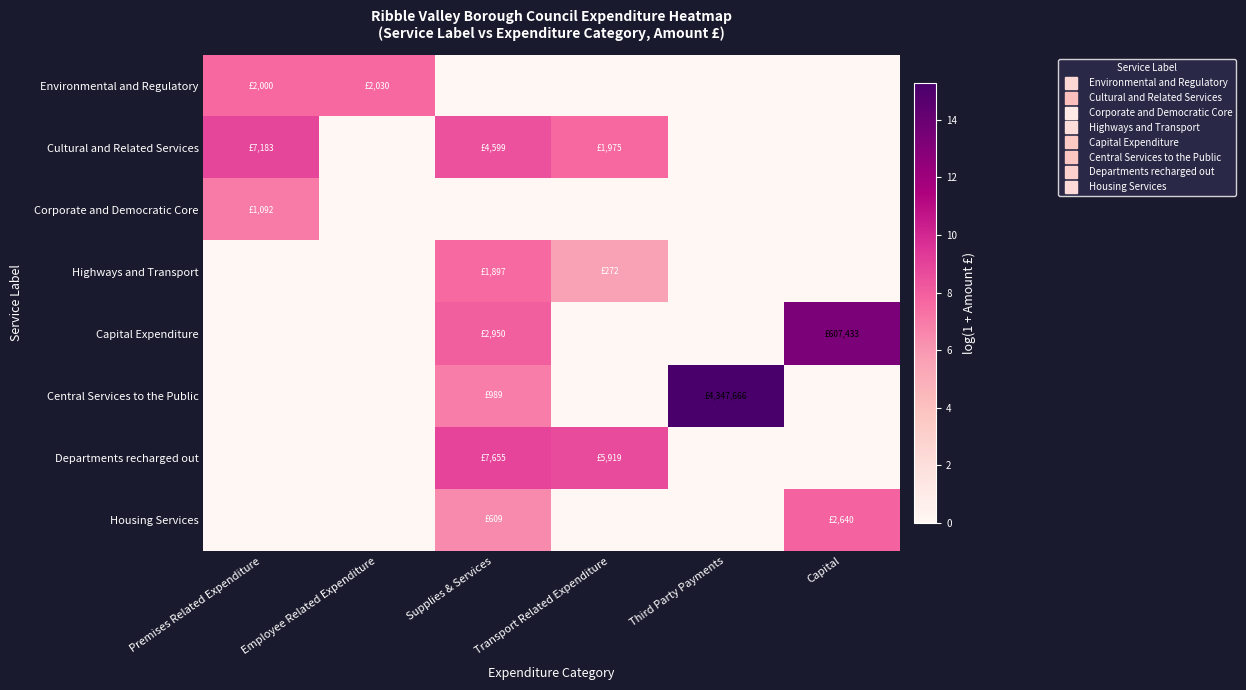

At which category does the chart reach its peak across all series?

Third Party Payments